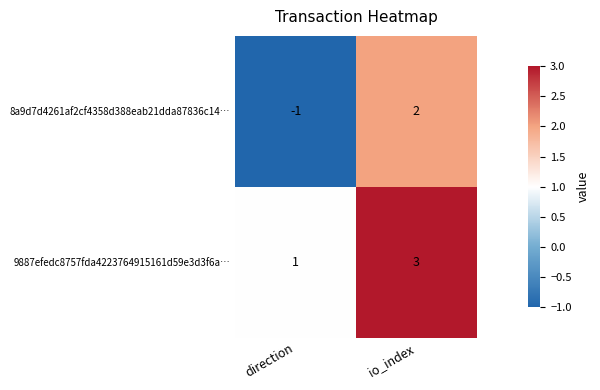

Reading left to right, transcribe all the data shown in this chart.

8a9d7d4261af2cf4358d388eab21dda87836c14…: -1	2
9887efedc8757fda4223764915161d59e3d3f6a…: 1	3